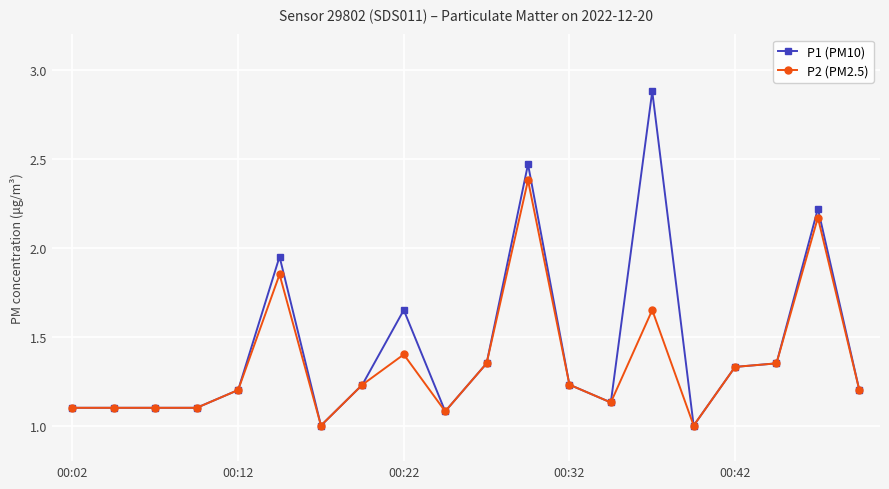

Which series has the widest spread of values?

P1 (PM10)